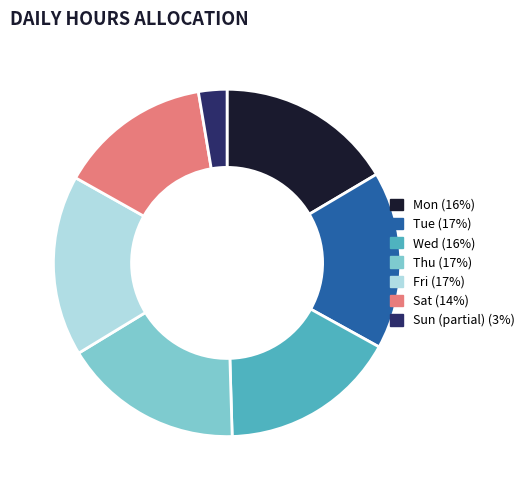

Is there any slice that represents more than half of the pie?

No